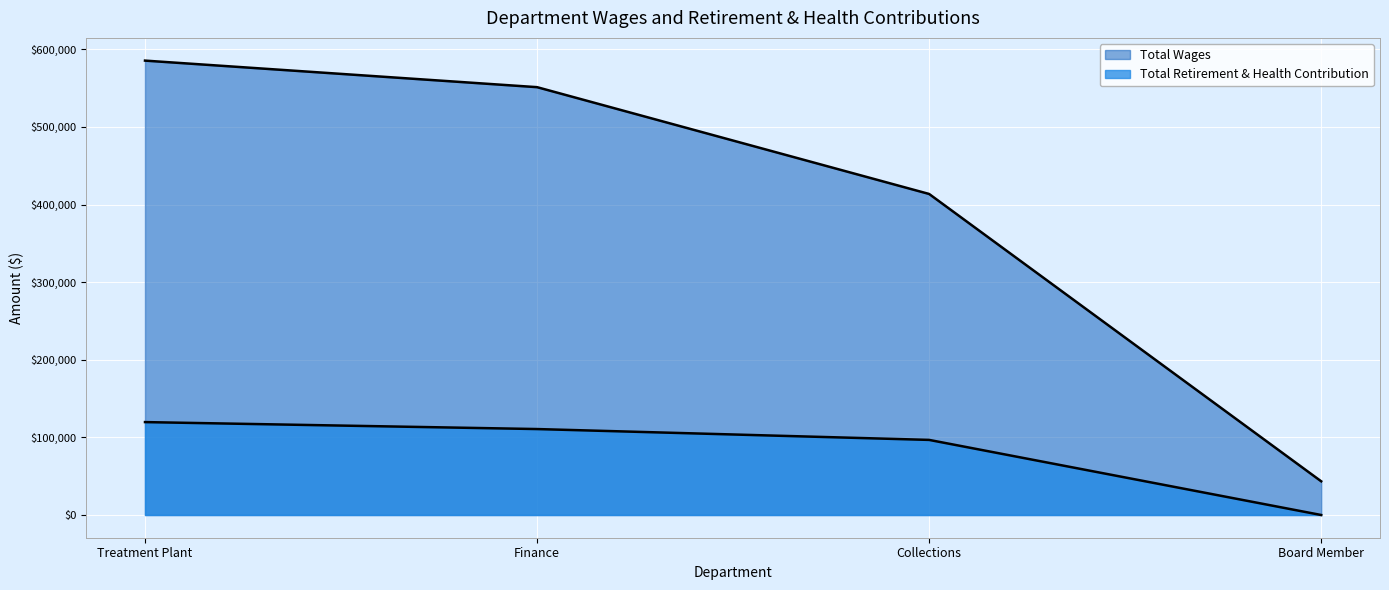

Reading left to right, what are all the values shown in this chart?

Total Wages: Treatment Plant=585446	Finance=551233	Collections=413629	Board Member=43425
Total Retirement & Health Contribution: Treatment Plant=119708	Finance=110736	Collections=96754	Board Member=0